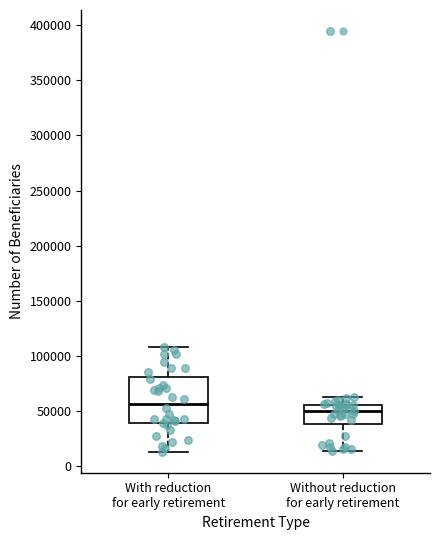

Which box has the lowest median line?

Without reduction for early retirement